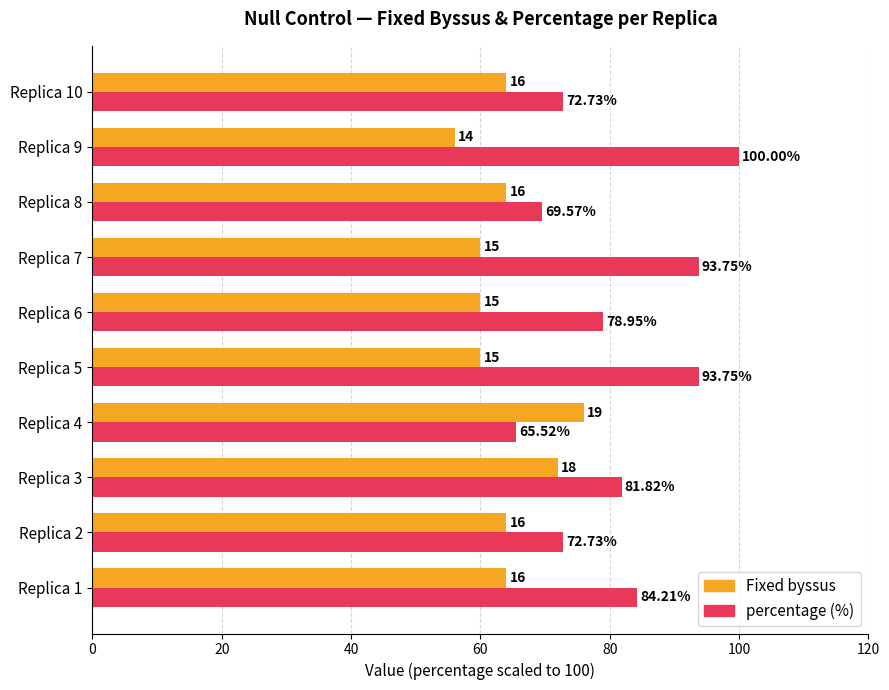

List the series in order of their overall mean, lowest first.

Fixed byssus, percentage (%)